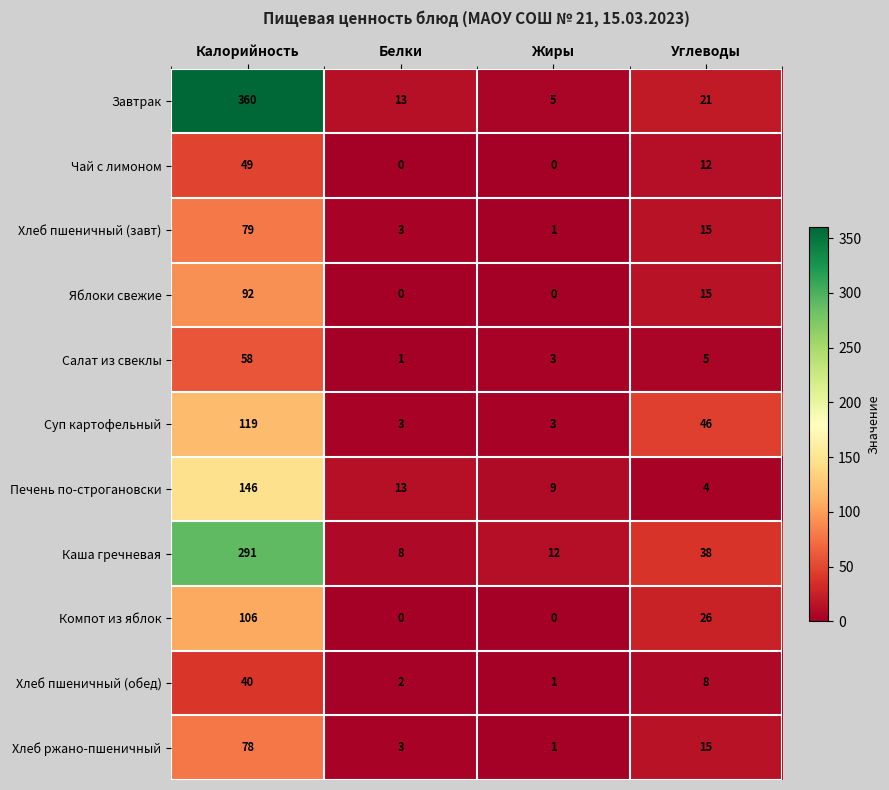

What is the sum of the Суп картофельный values at Белки and Жиры?

6